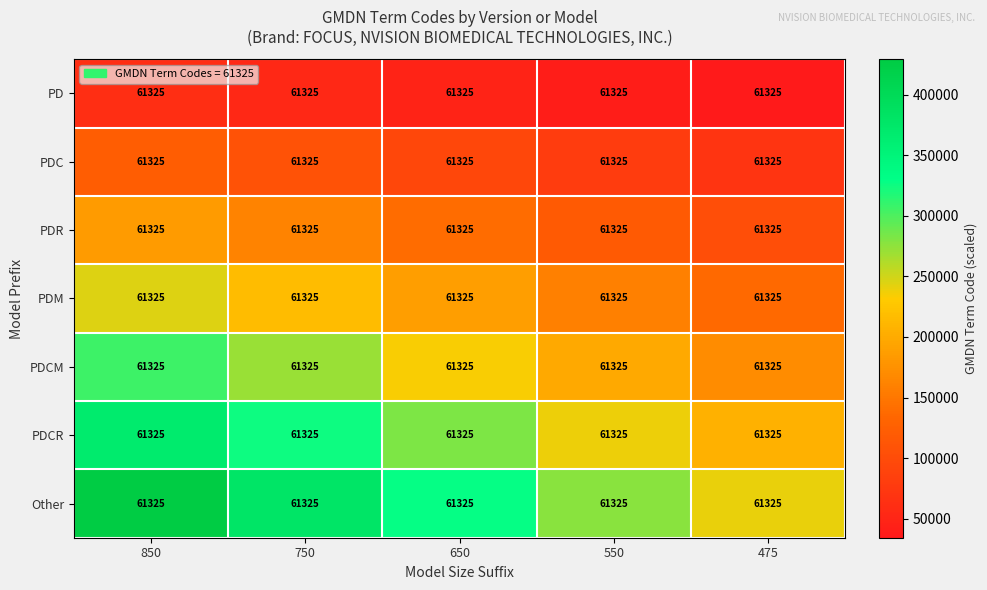

Reading left to right, what are all the values shown in this chart?

PD: 850=61325.0	750=61325.0	650=61325.0	550=61325.0	475=61325.0
PDC: 850=61325.0	750=61325.0	650=61325.0	550=61325.0	475=61325.0
PDR: 850=61325.0	750=61325.0	650=61325.0	550=61325.0	475=61325.0
PDM: 850=61325.0	750=61325.0	650=61325.0	550=61325.0	475=61325.0
PDCM: 850=61325.0	750=61325.0	650=61325.0	550=61325.0	475=61325.0
PDCR: 850=61325.0	750=61325.0	650=61325.0	550=61325.0	475=61325.0
Other: 850=61325.0	750=61325.0	650=61325.0	550=61325.0	475=61325.0